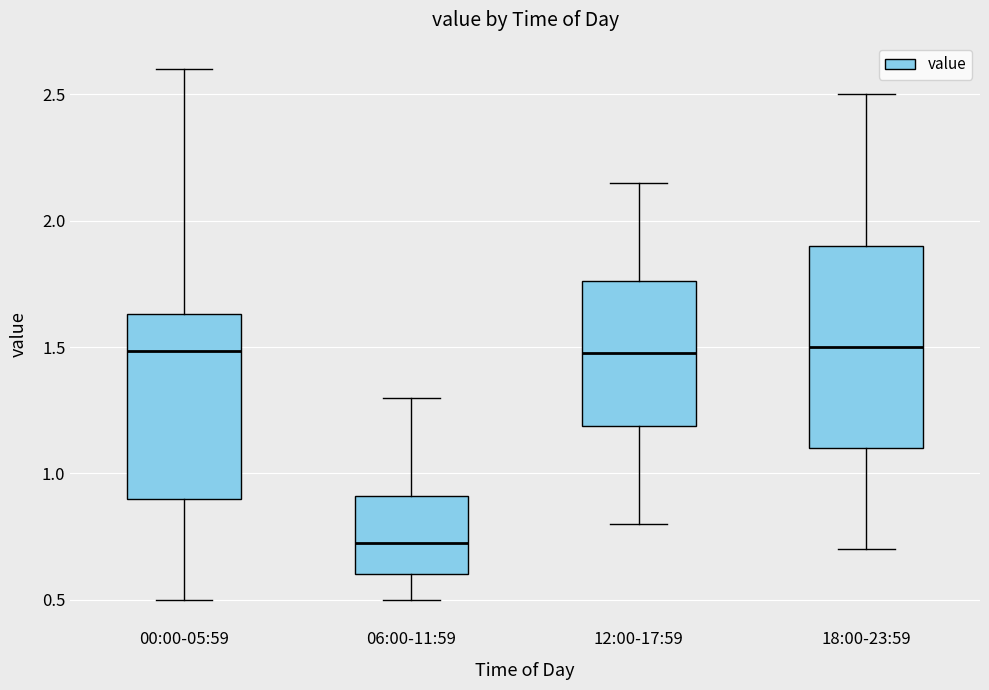

Which box has the lowest median line?

06:00-11:59